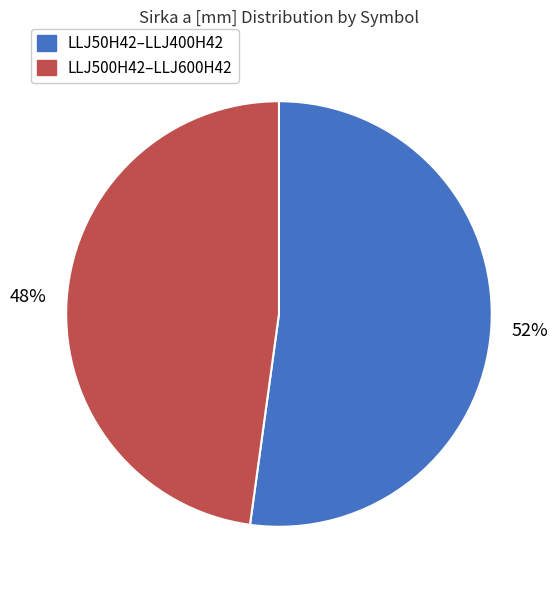

Is there a majority slice in this chart?

Yes